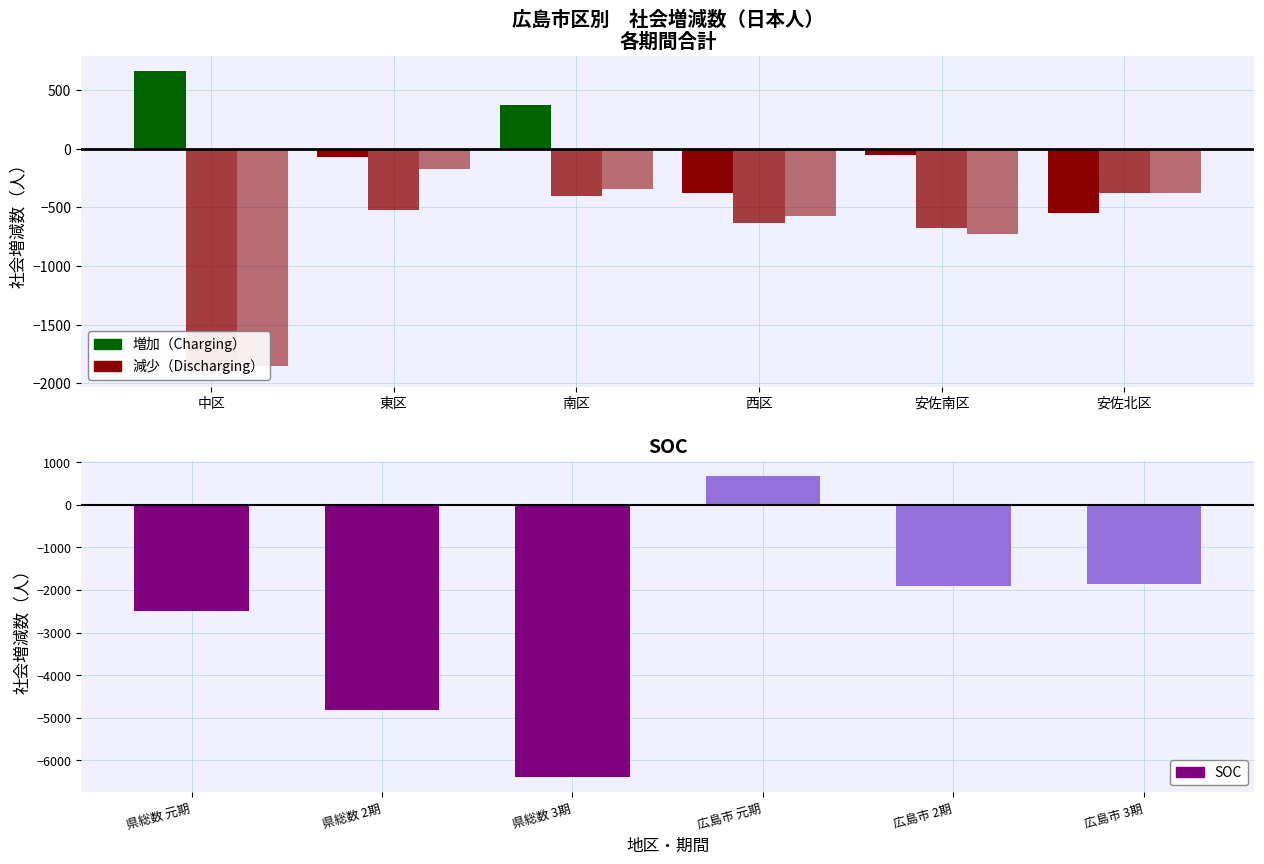

At how many categories does at least one series exceed -2528?

6